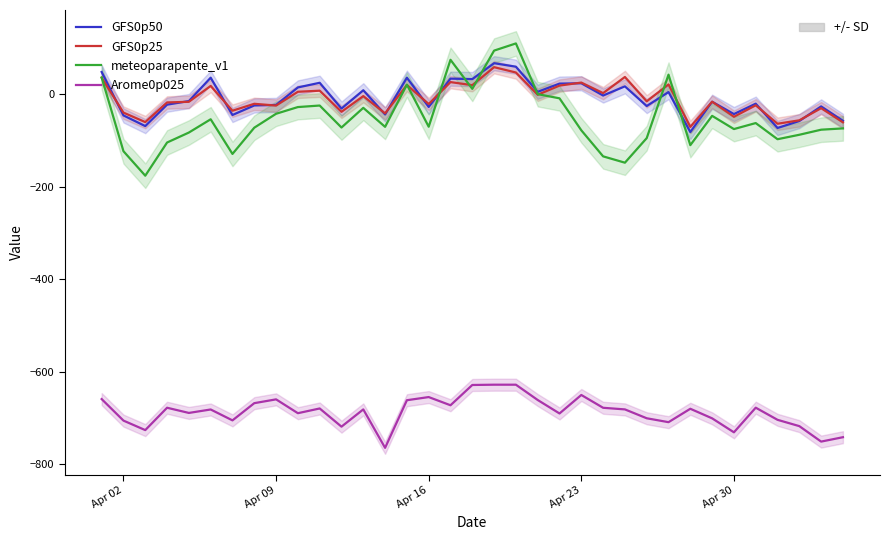

True or false: GFS0p50 has more than 0 interior local peaks.

True